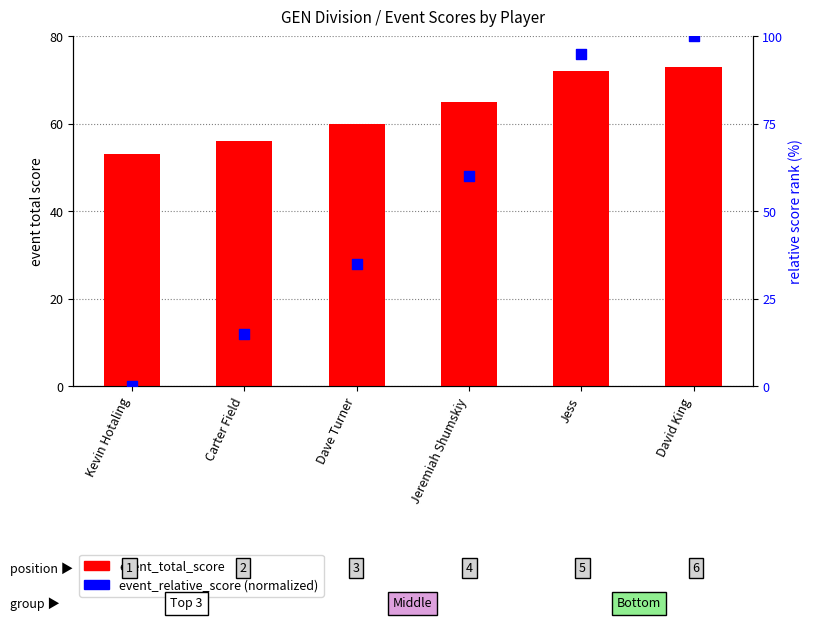

At which category is the sum across all series the highest?

David King